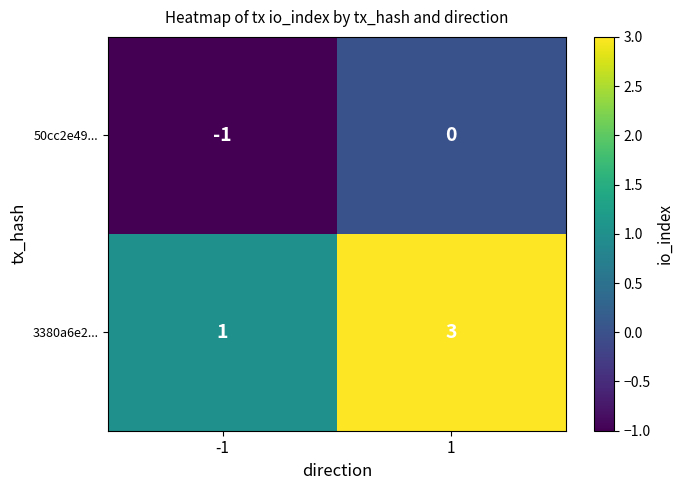

Count the number of data series in this chart.

2